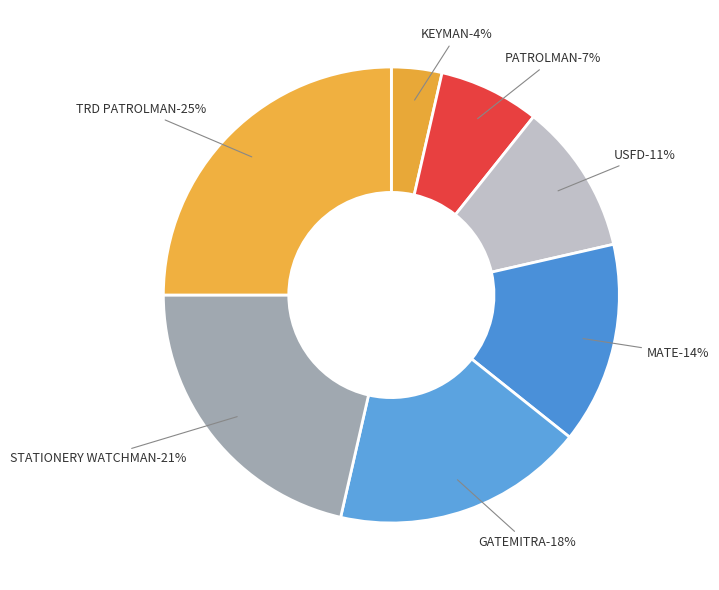

Rank the categories by value from highest to lowest.

TRD PATROLMAN, STATIONERY WATCHMAN, GATEMITRA, MATE, USFD, PATROLMAN, KEYMAN